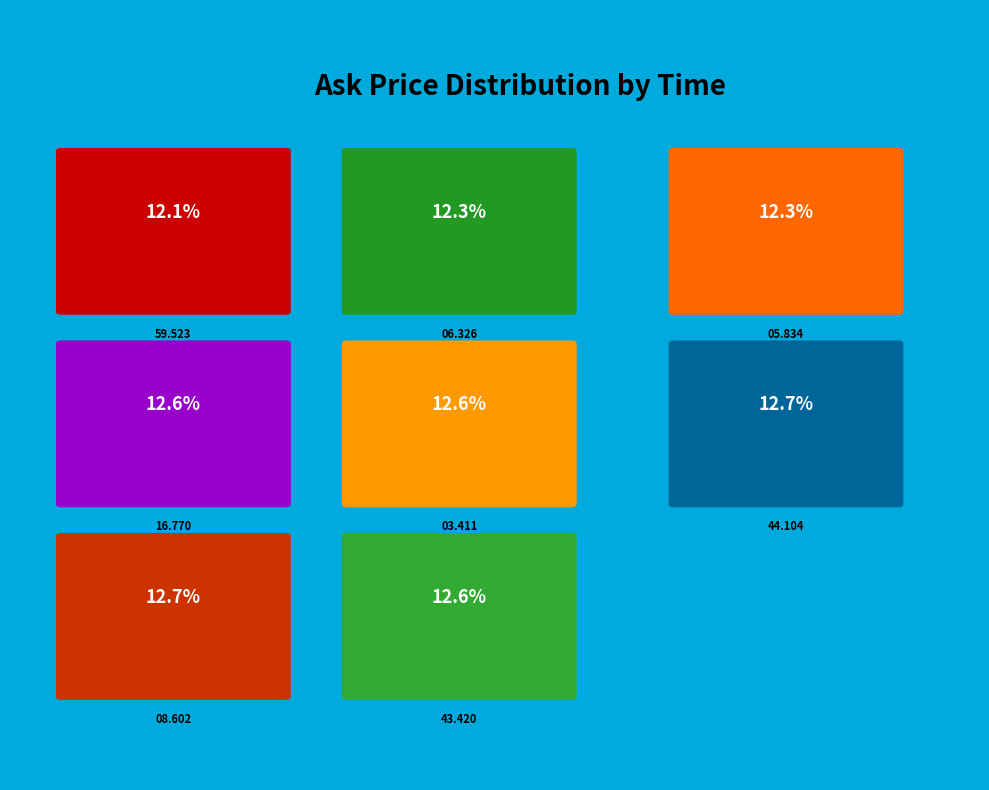

To the nearest percent, what percentage of the pie is 14:27:43.420?

13%